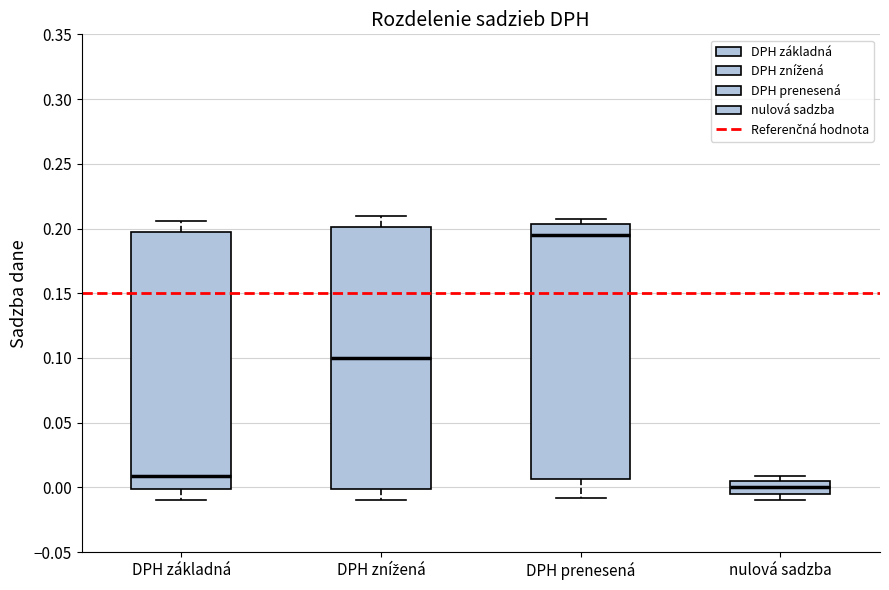

Which box has the highest median line?

DPH prenesená